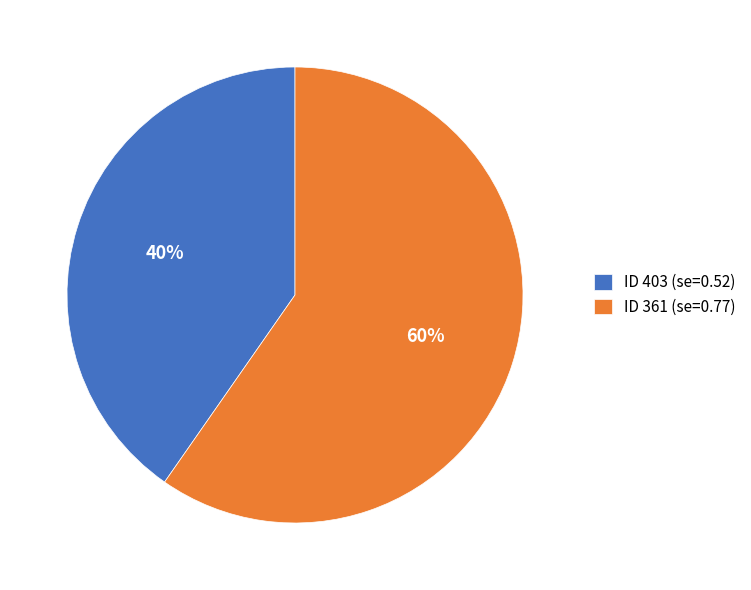

Which slice is the largest?

ID 361 (se=0.77)